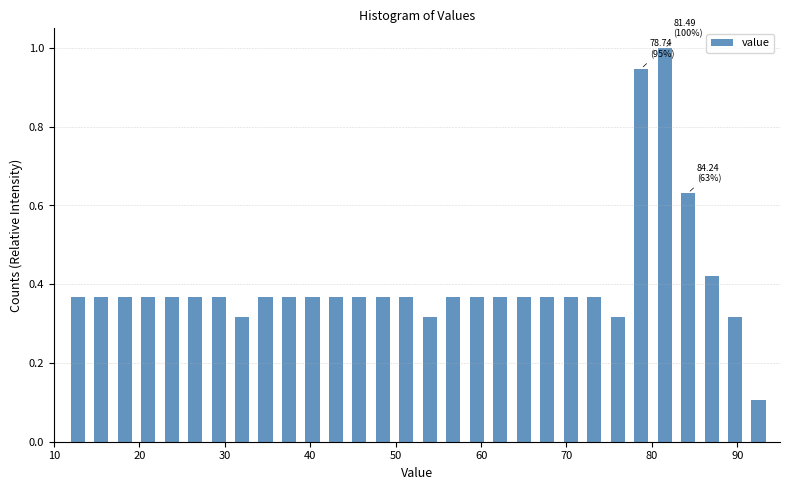

Around what value on the x-axis is the tallest bar? Give the approximate position of its centre, as read against the axis.

81